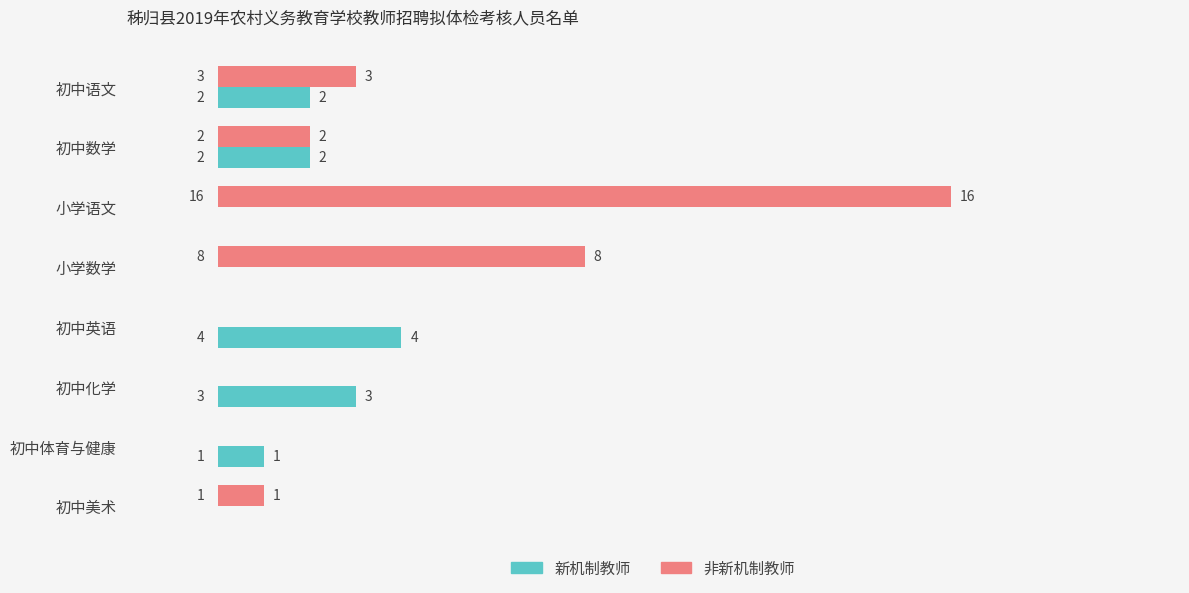

What is the sum of the 新机制教师 values at 初中化学 and 初中数学?

5